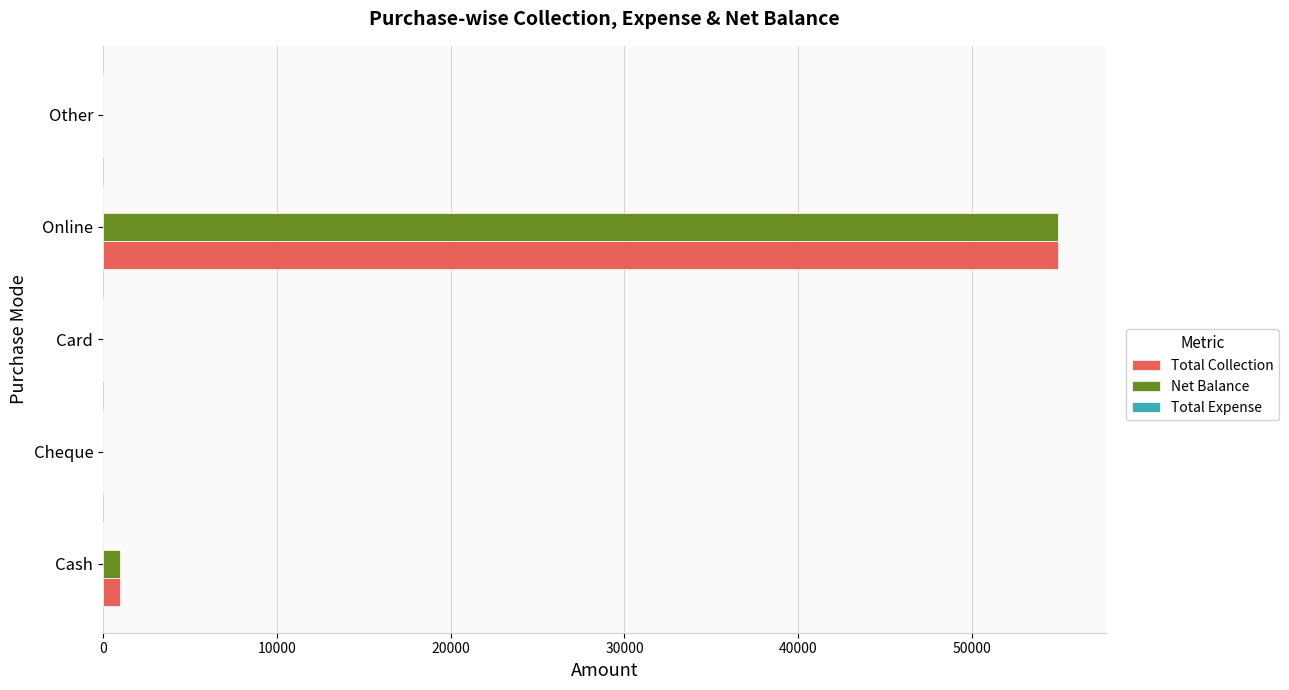

Read the Total Collection value at Online.

54935.7